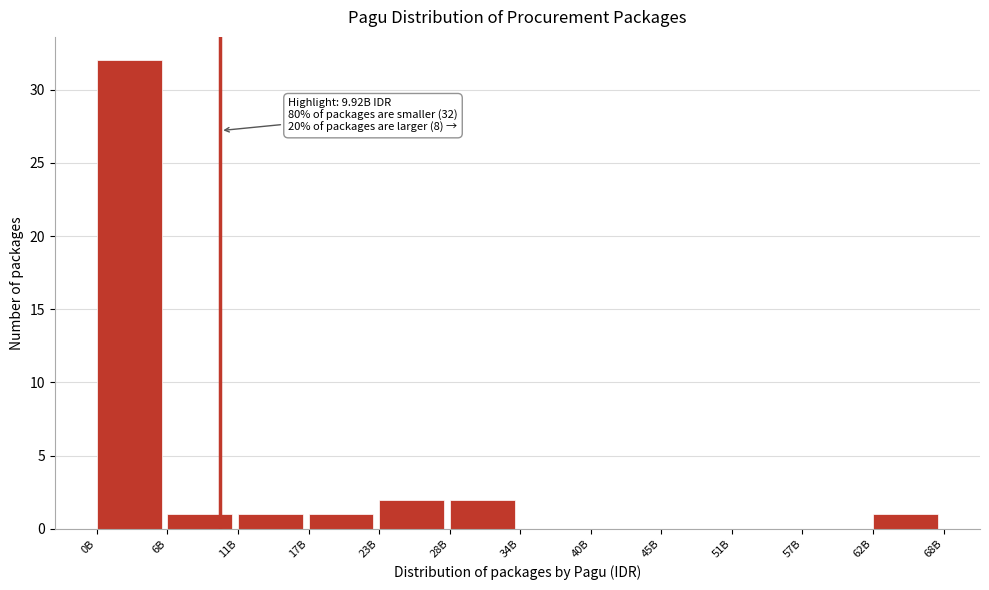

Reading left to right, extract all data points from this chart.

0B=32	6B=1	11B=1	17B=1	23B=2	28B=2	34B=0	40B=0	45B=0	51B=0	57B=0	62B=1